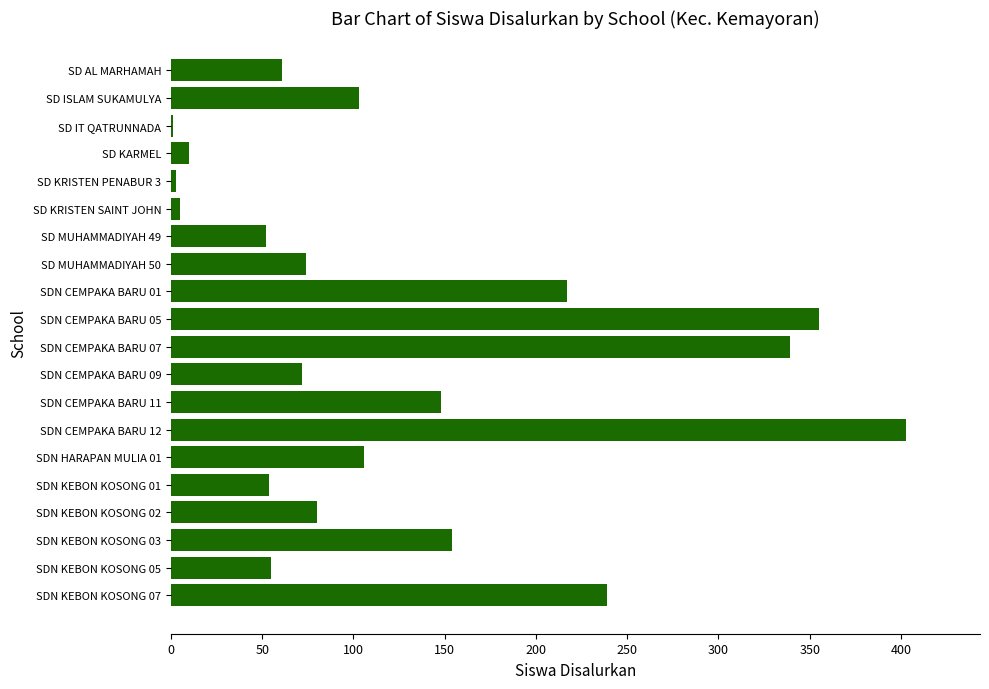

The value at SDN CEMPAKA BARU 05 is 102. True or false?

False